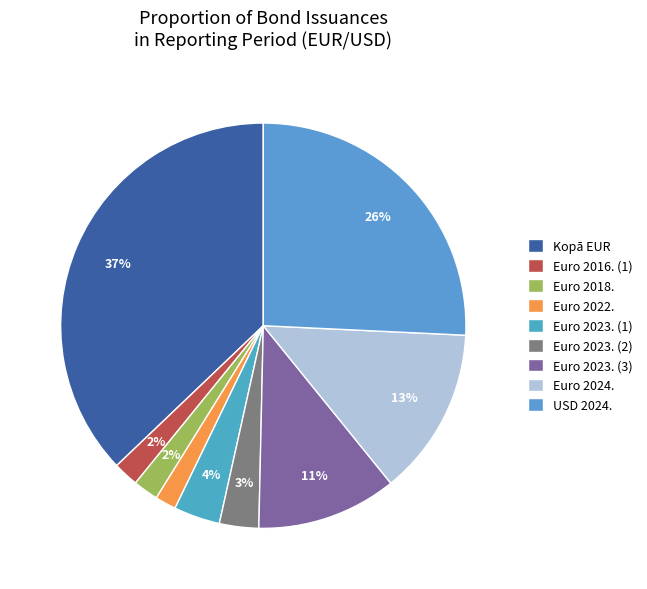

What is the largest slice in the pie chart?

Kopā EUR